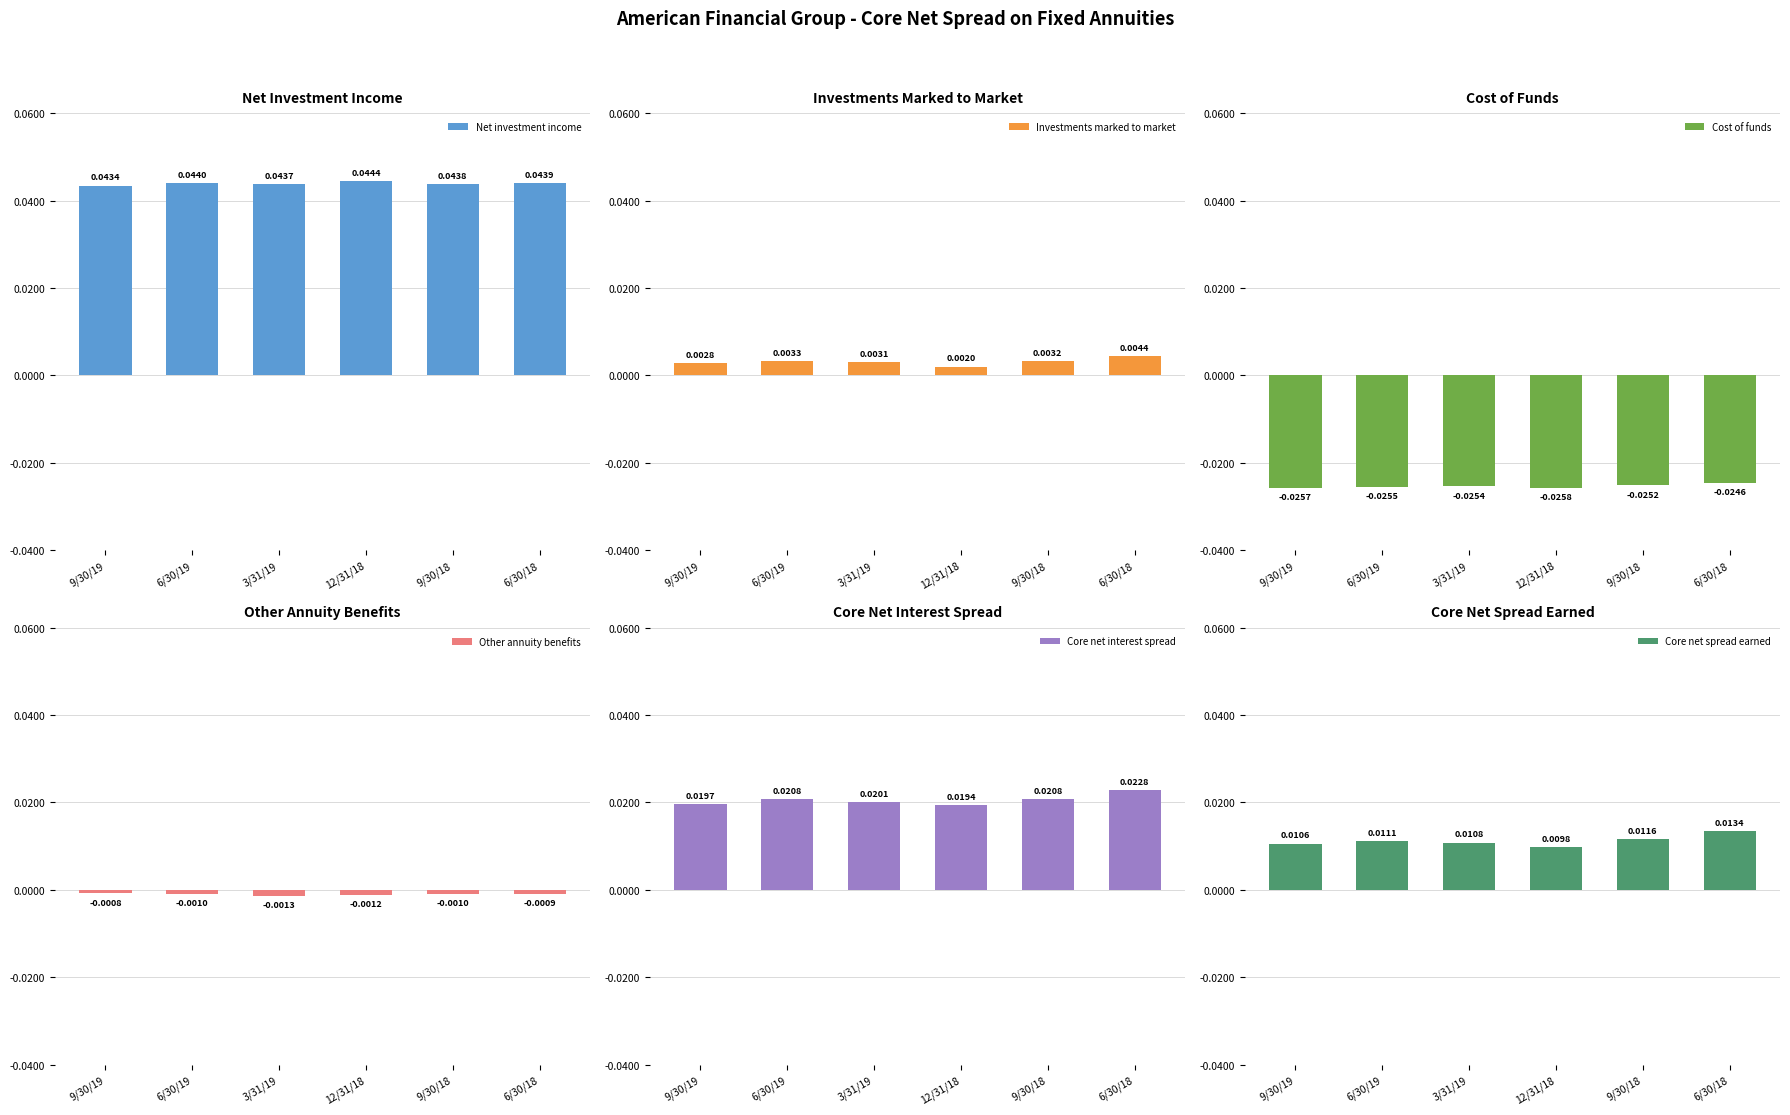

Is it true that Core net spread earned equals 0.0 at 6/30/18?

False